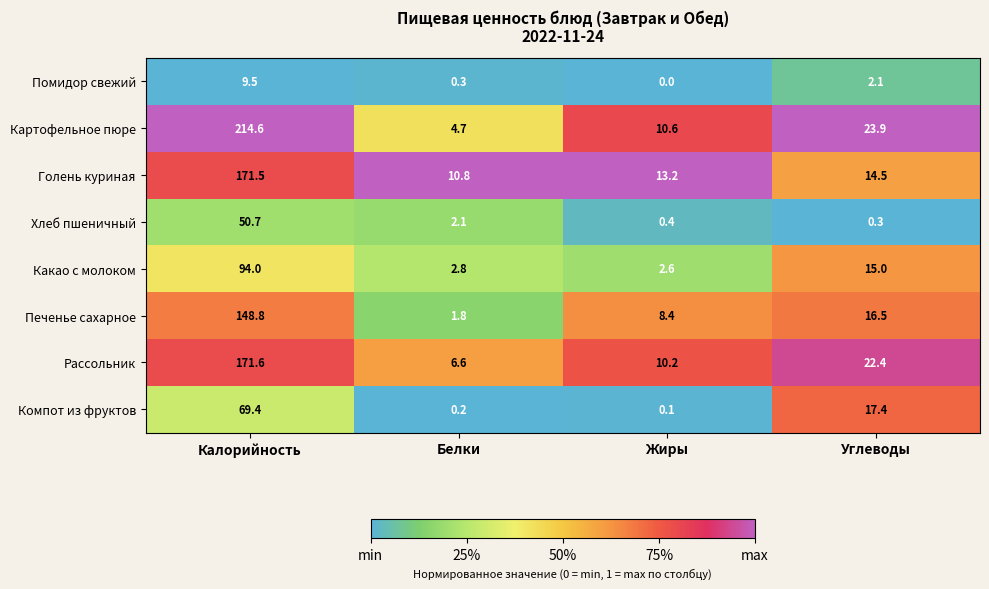

Which series has the widest spread of values?

Картофельное пюре